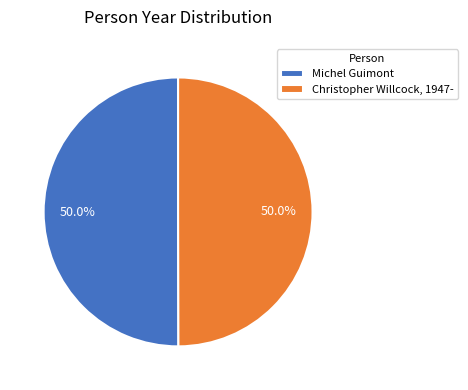

What is the ratio of the value at Michel Guimont to the value at Christopher Willcock, 1947-?

1.0